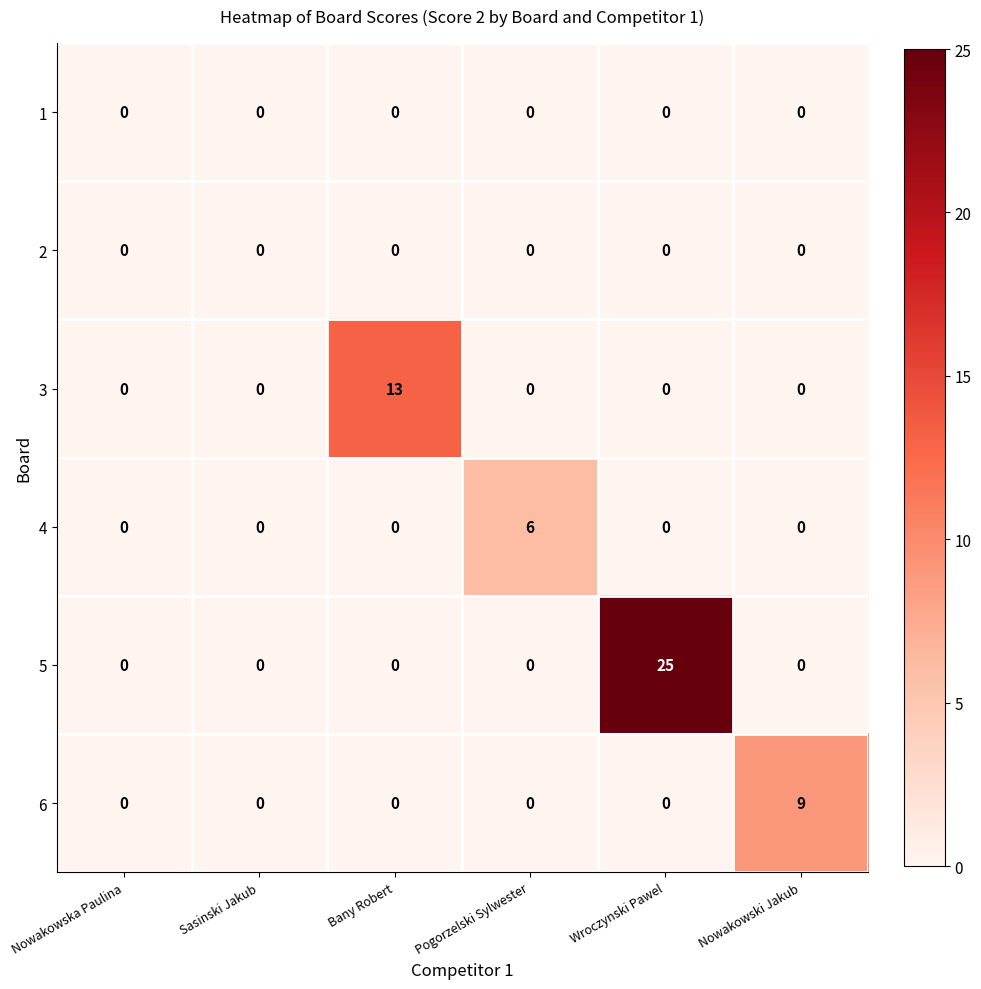

At which category is the sum across all series the highest?

Wroczynski Pawel